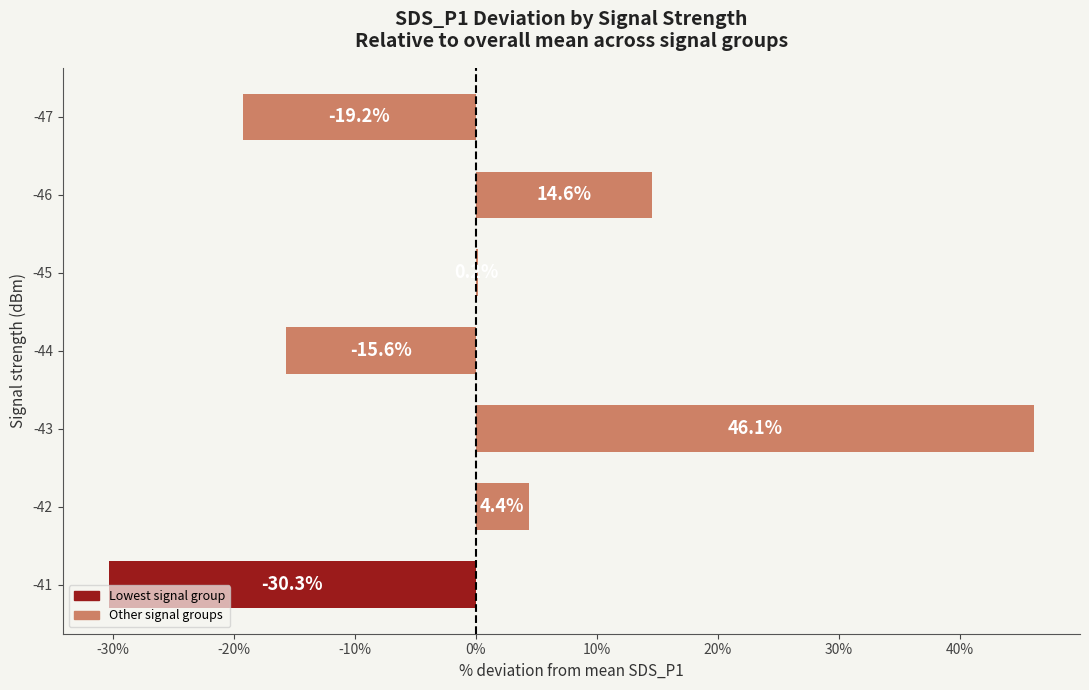

How many categories are shown in the chart?

7